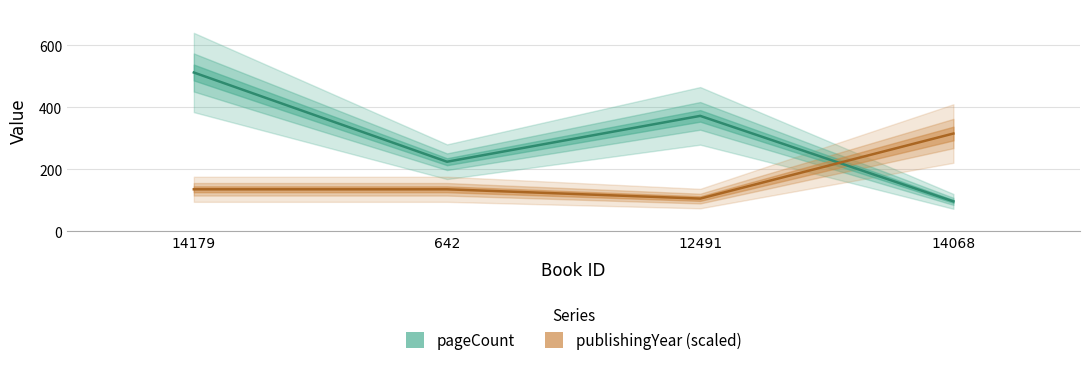

Where is pageCount nearest to the value 304?

12491